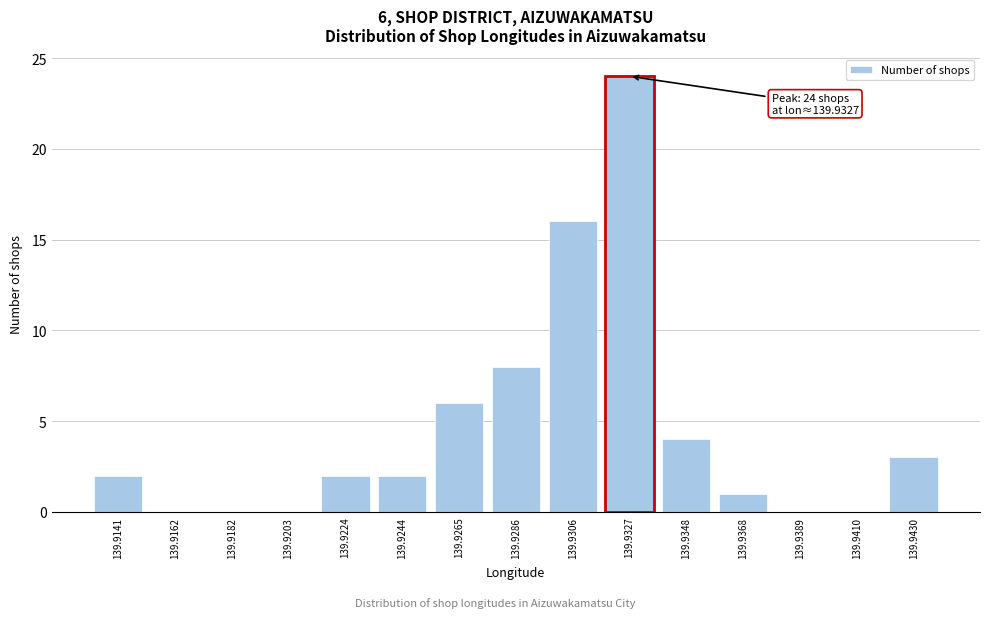

Reading left to right, transcribe all the data shown in this chart.

139.9141=2	139.9162=0	139.9182=0	139.9203=0	139.9224=2	139.9244=2	139.9265=6	139.9286=8	139.9306=16	139.9327=24	139.9348=4	139.9368=1	139.9389=0	139.9410=0	139.9430=3